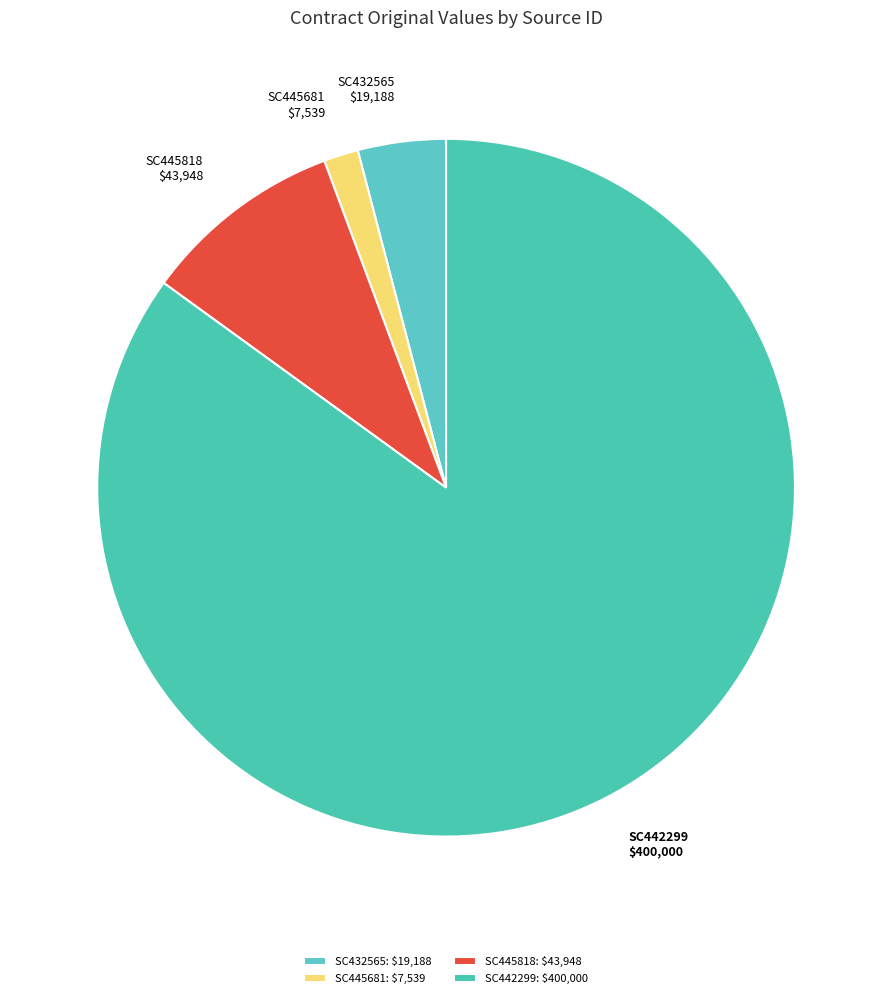

Is the sum of SC442299 and SC432565 greater than half?

Yes